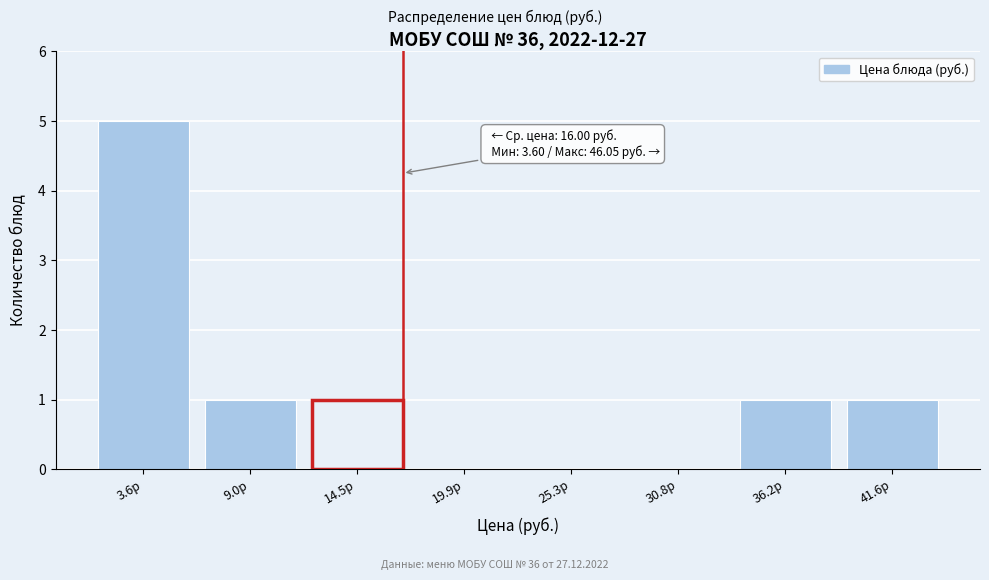

Reading right to left, list all the values displayed in this chart.

41.6р=1	36.2р=1	30.8р=0	25.3р=0	19.9р=0	14.5р=1	9.0р=1	3.6р=5